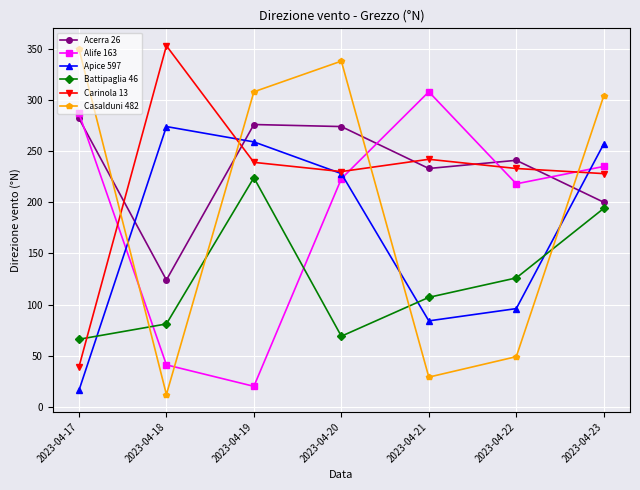

What is the maximum value shown in the chart?

353